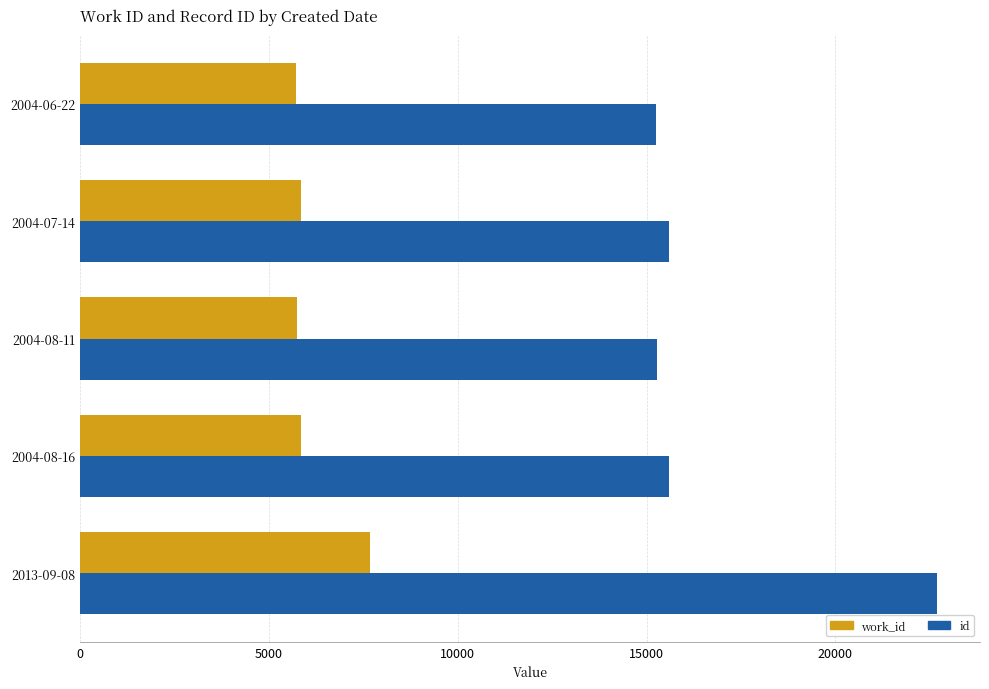

What is the maximum value shown in the chart?

22696